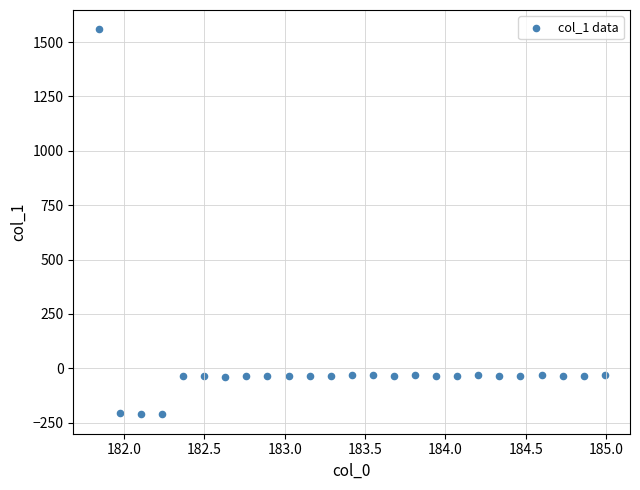

What is the range of Y values (max minus min)?

1770.9